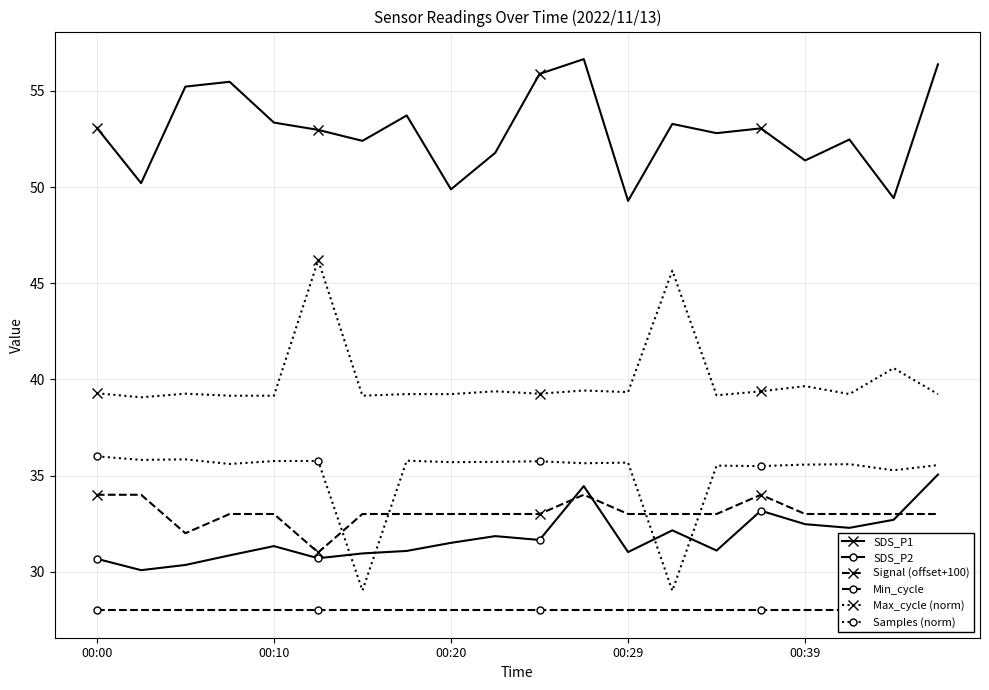

What is the total value across all series at 7?

220.8